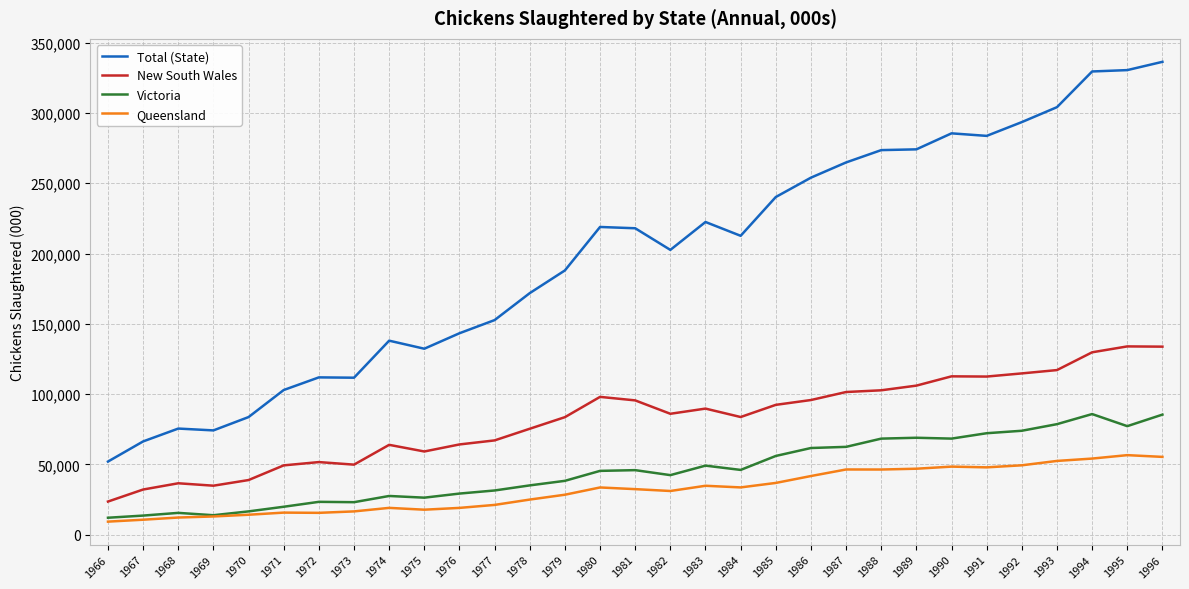

Which series changed the most between 1991 and 1995?

Total (State)